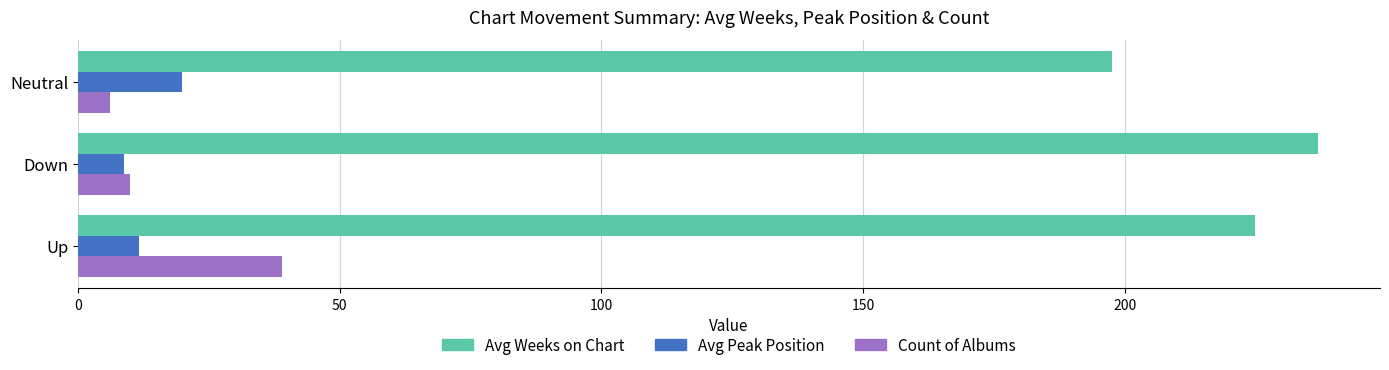

What is the total value across all series at Neutral?

223.3